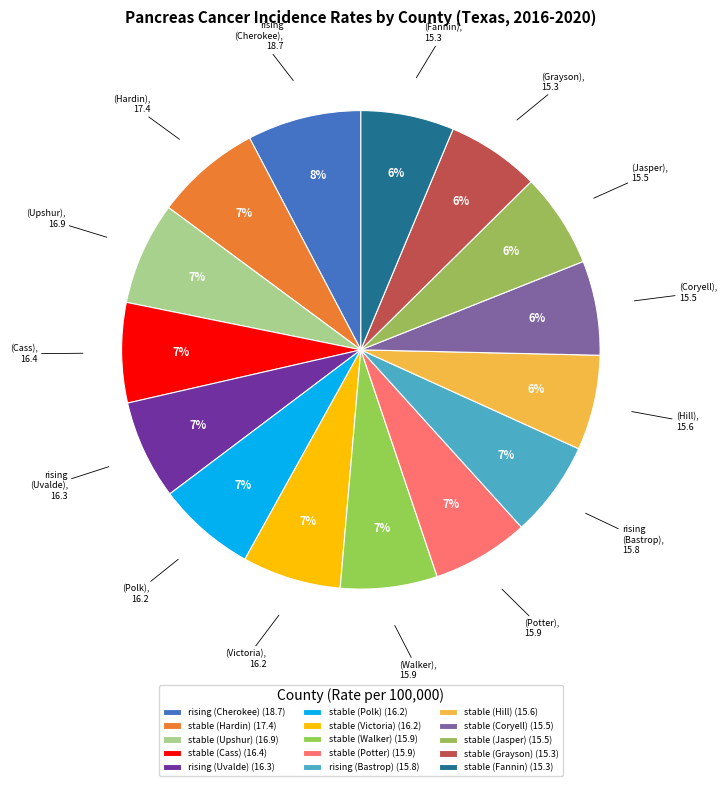

How many slices are in this pie chart?

15